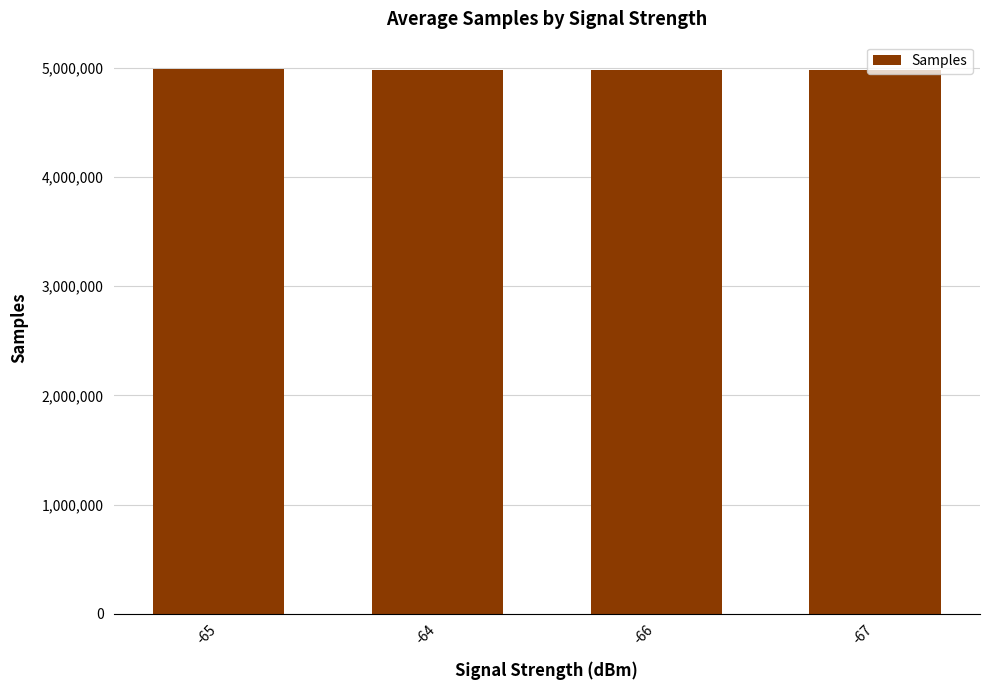

What is the ratio of the value at -65 to the value at -64?

1.0